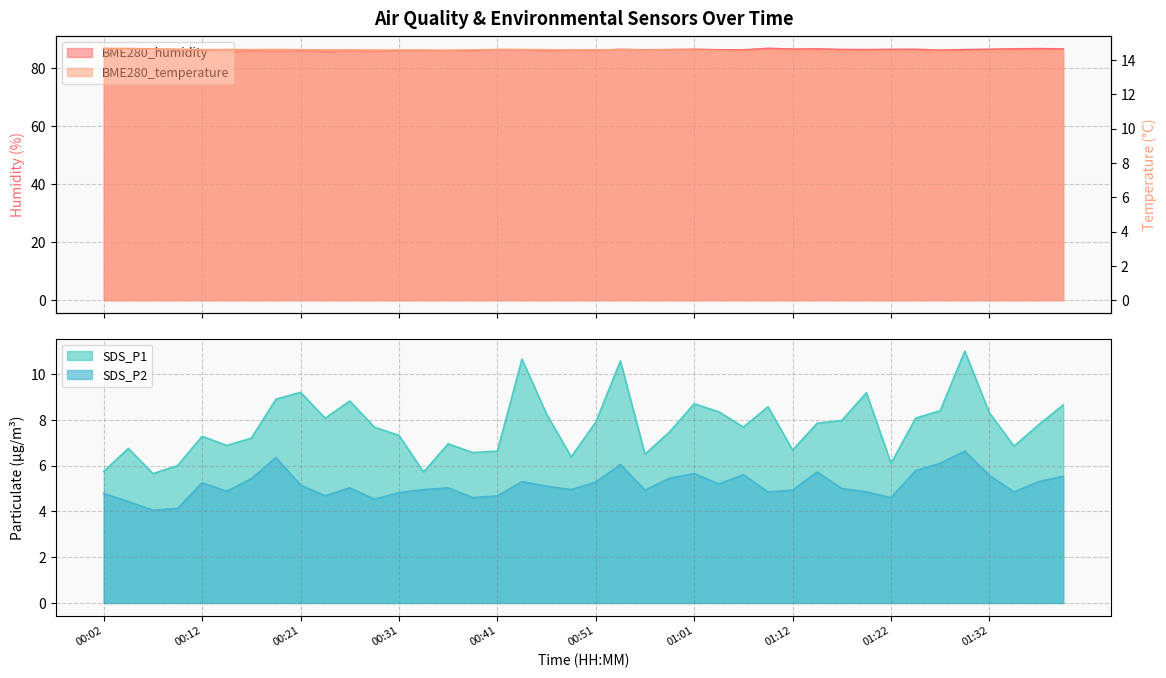

What is the label of the 10th point from the left?

00:24